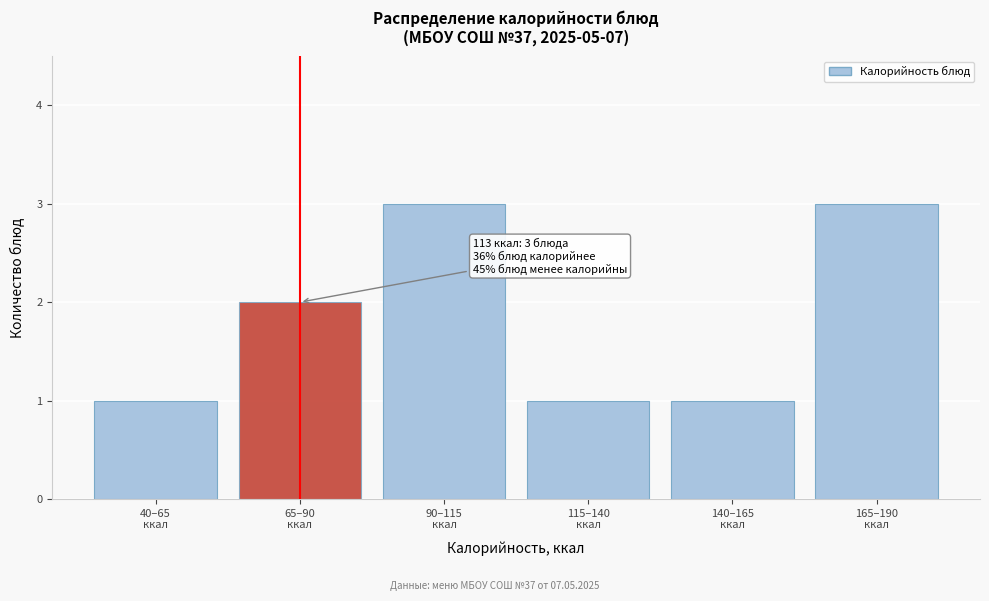

Reading left to right, what are all the values shown in this chart?

1	2	3	1	1	3